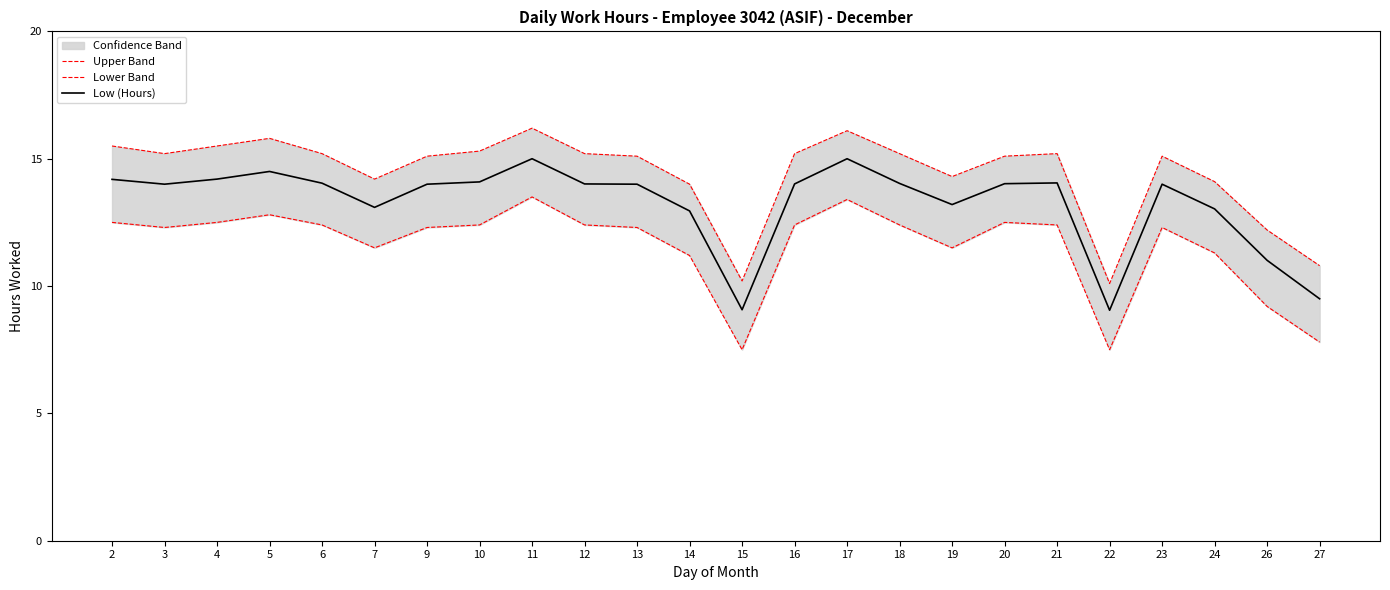

True or false: Lower Band and Upper Band intersect in this chart.

False